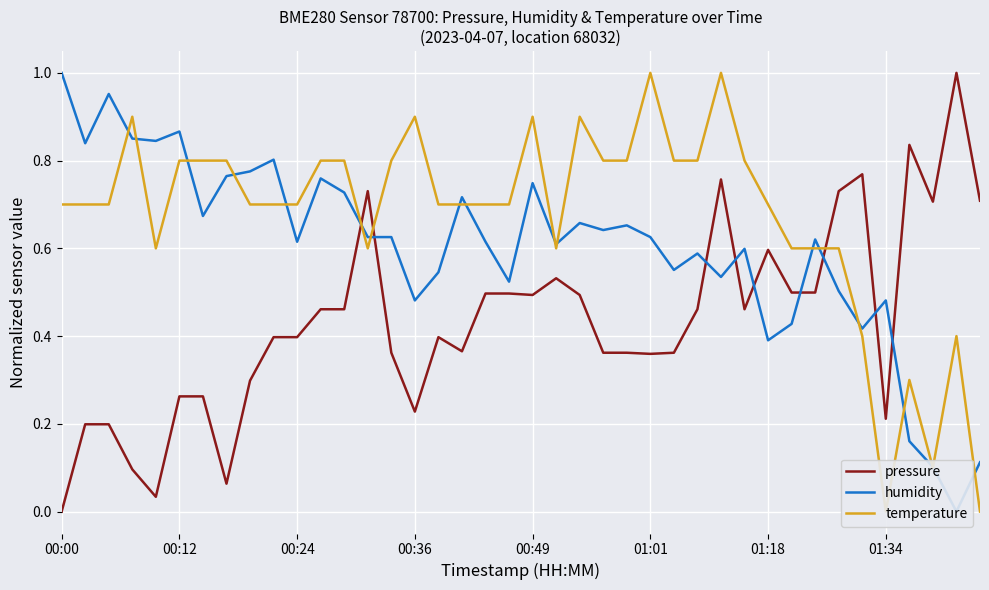

What position from the left is 21?

22